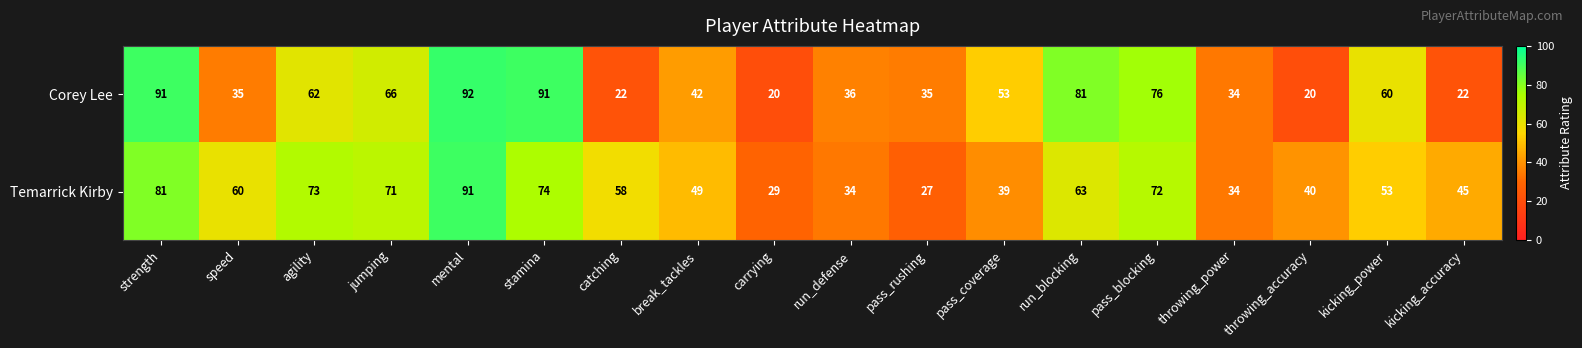

What is the maximum value for Corey Lee?

92